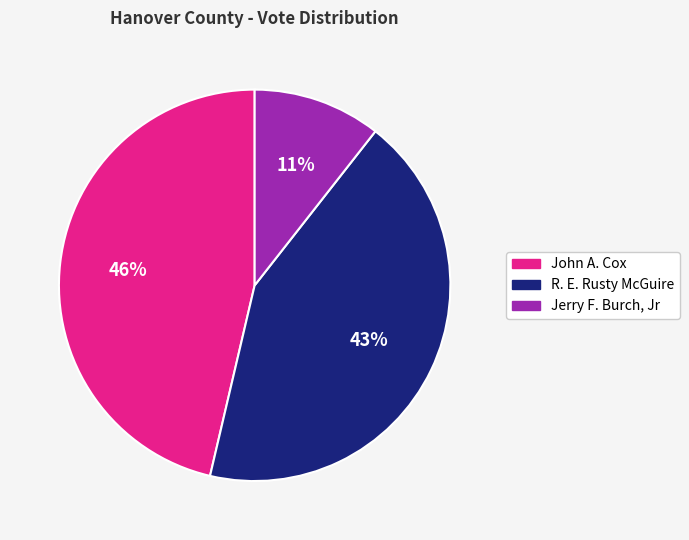

To the nearest percent, what is the combined percentage of John A. Cox and Jerry F. Burch, Jr?

57%